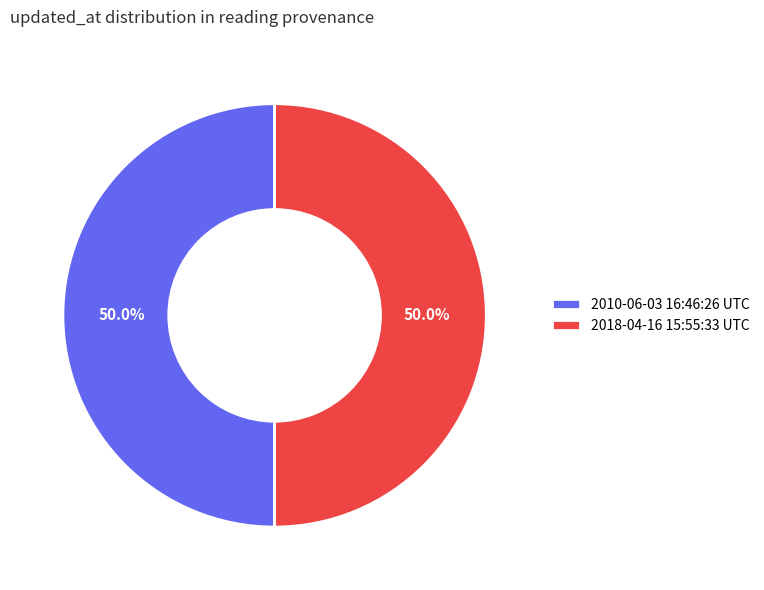

How many slices are in this pie chart?

2